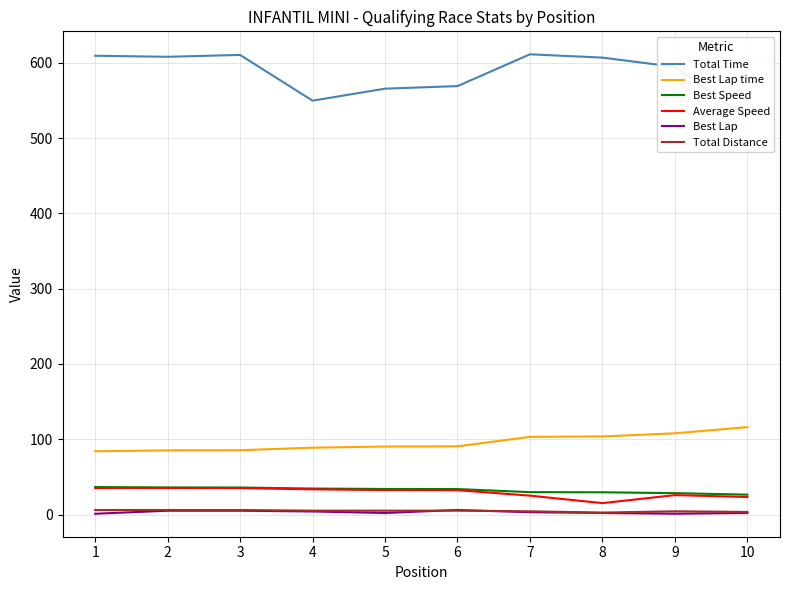

True or false: Best Lap time and Total Distance cross at least once.

False